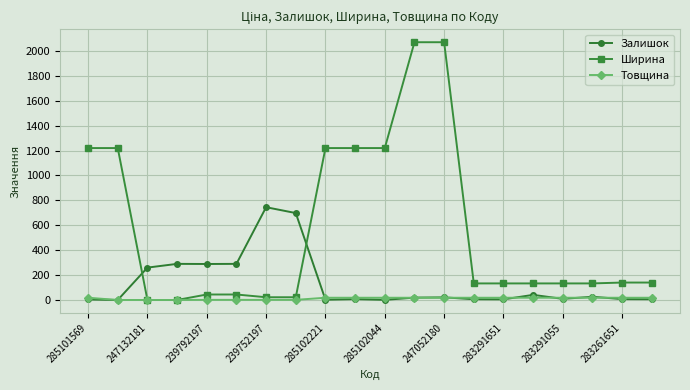

What is the value of the Залишок point at the 13th from the left?

21